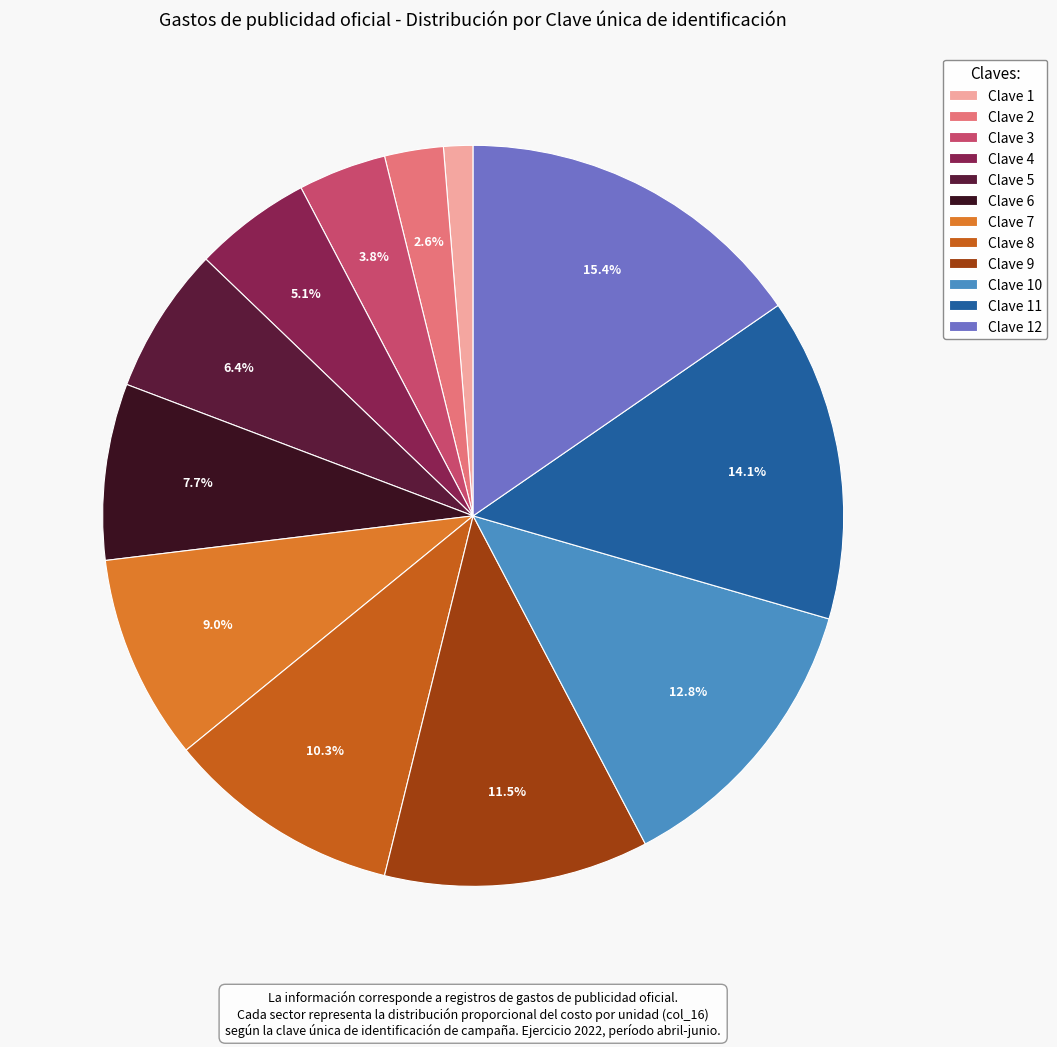

Is it true that Clave 7 is 9% of the pie?

True